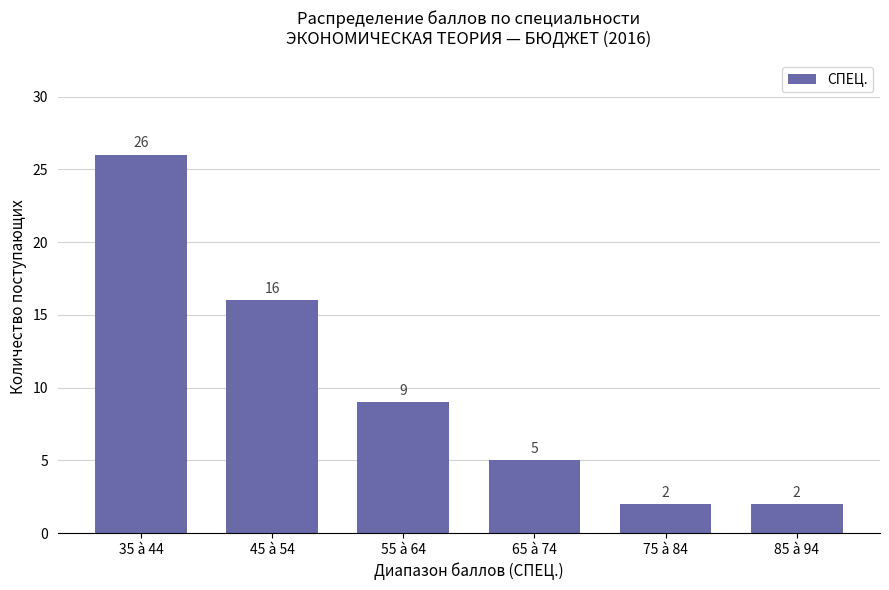

What is the value of the 1st bar from the left?

26